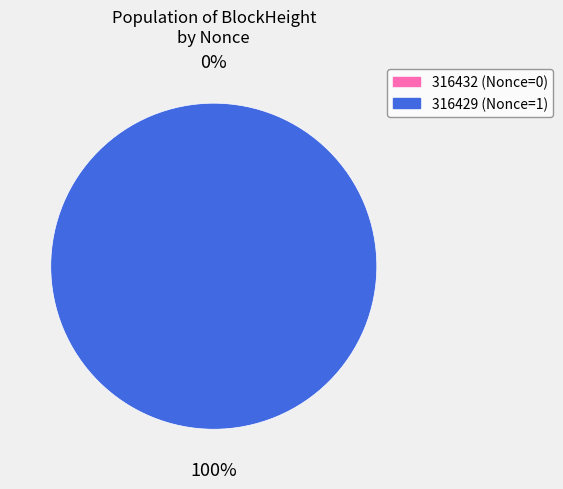

Is it true that 316432 is 0% of the pie?

True